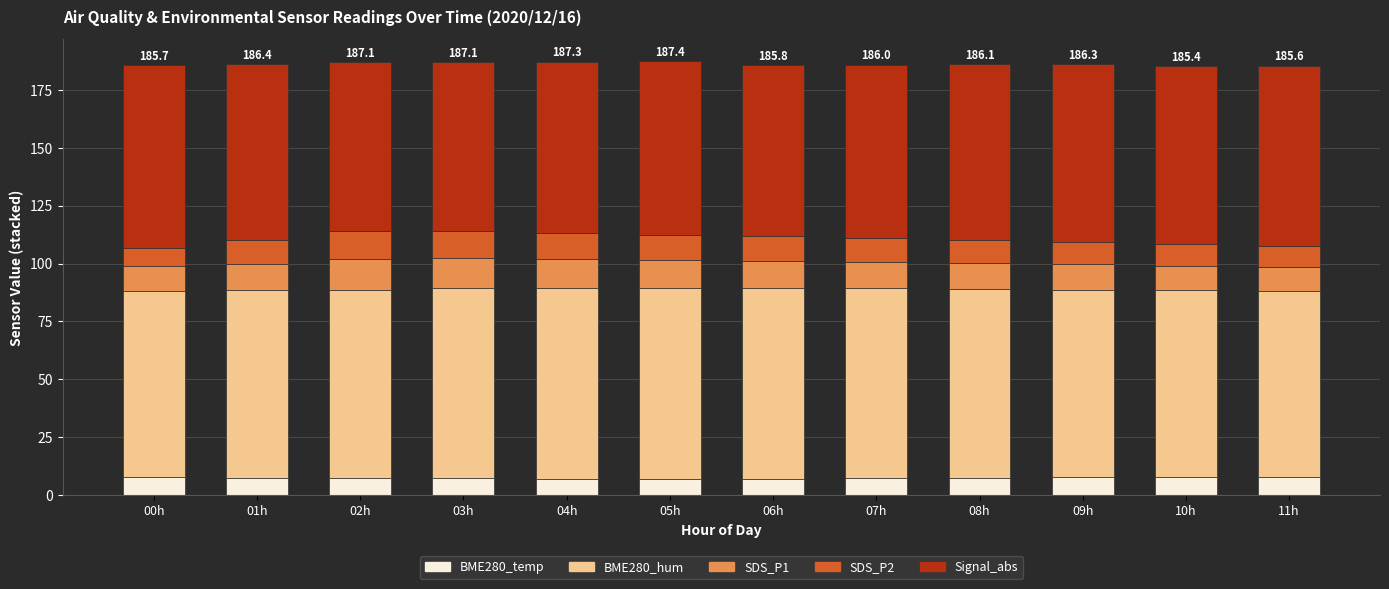

What is the total value across all series at 07h?

186.0